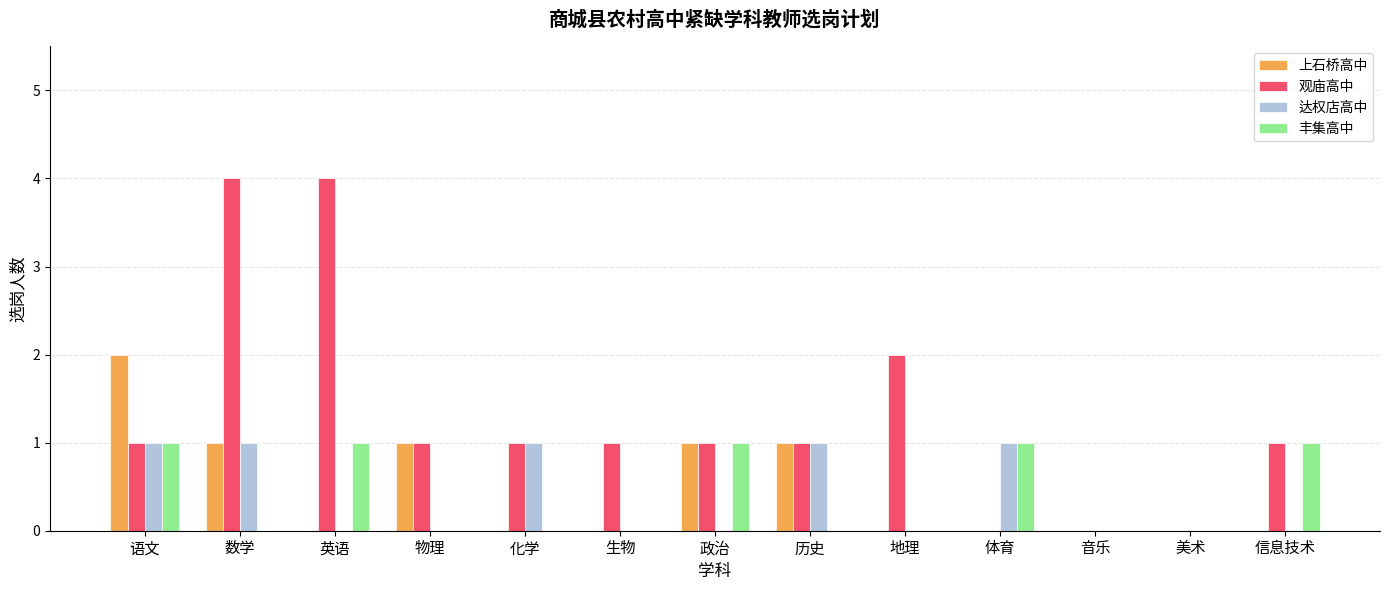

True or false: 上石桥高中 has a value of 0 at 地理.

True